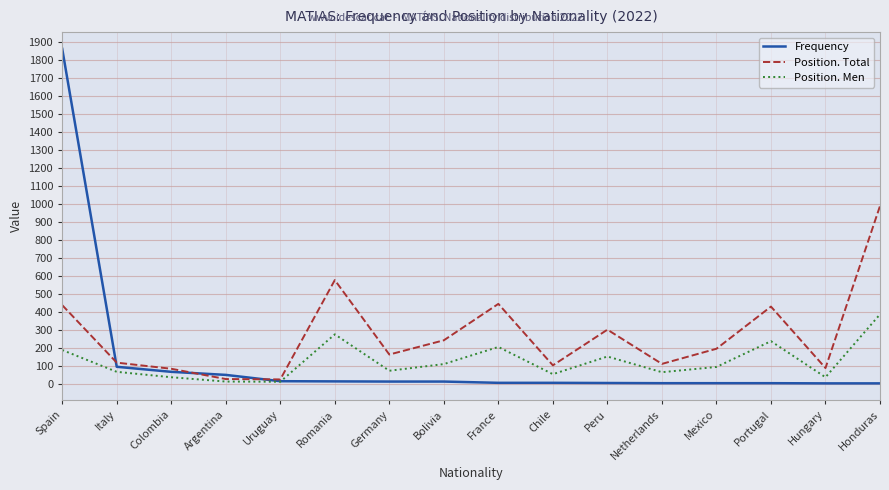

True or false: Position. Total has a value of 302 at Peru.

True